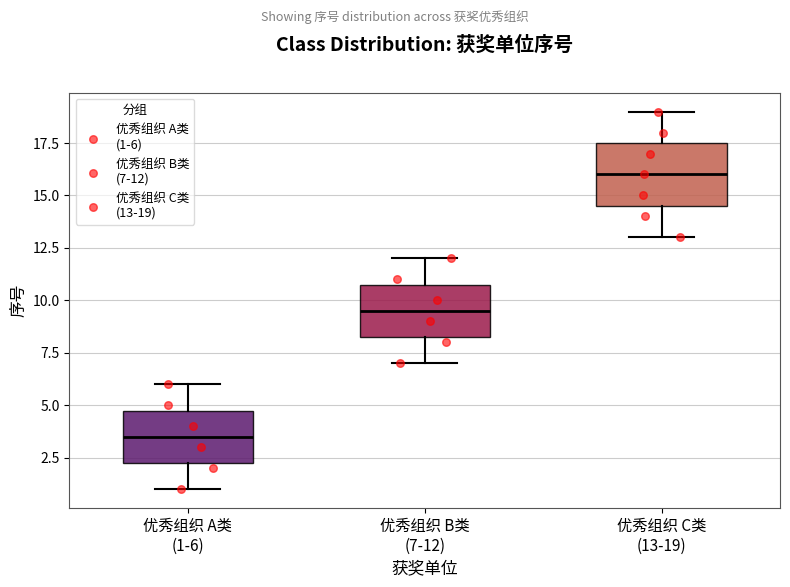

Reading left to right, read every box against the y-axis: the position of its median line, the range the box covers, and the ends of its whiskers. The values are not printed on the chart, so give them approximately, as read against the axis.

优秀组织 A类 (1-6): median 3.5, box 2.5 to 5.0, whiskers 1.0 to 6.0
优秀组织 B类 (7-12): median 9.5, box 8.5 to 11.0, whiskers 7.0 to 12.0
优秀组织 C类 (13-19): median 16.0, box 14.5 to 17.5, whiskers 13.0 to 19.0